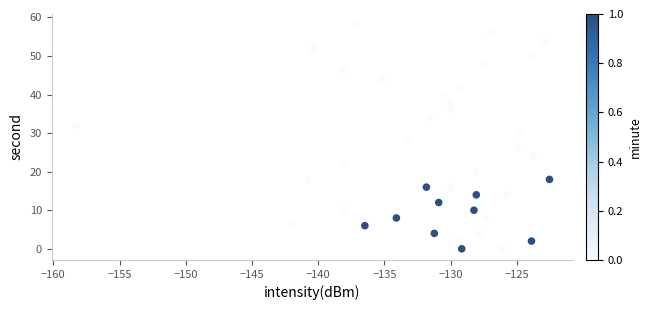

What is the range of Y values (max minus min)?

58